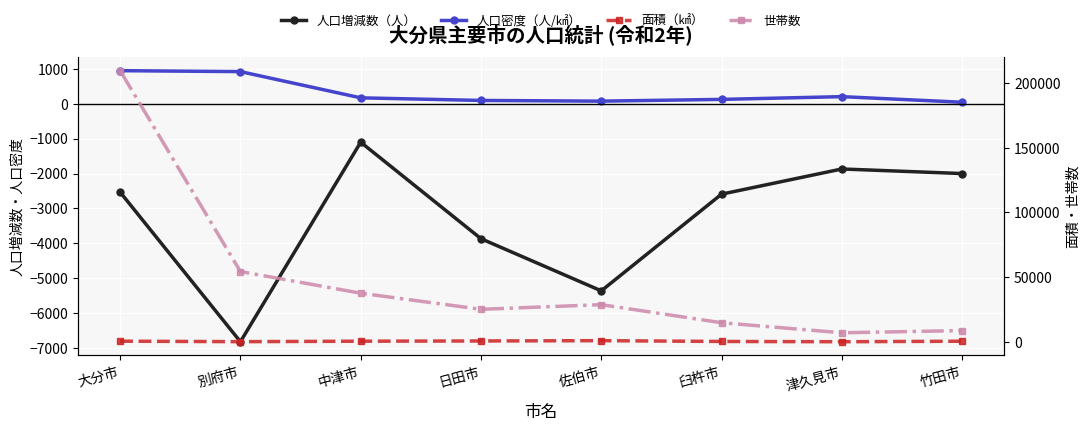

Reading left to right, what are all the values shown in this chart?

人口増減数（人）: -2532.0	-6817.0	-1102.0	-3866.0	-5360.0	-2590.0	-1869.0	-2000.0
人口密度（人/㎢）: 946.7	920.1	168.6	94.1	74.0	124.2	202.6	42.6
面積（㎢）: 502.4	125.3	491.4	666.0	903.1	291.2	79.5	477.5
世帯数: 209539.0	54336.0	37571.0	25139.0	28716.0	14749.0	6995.0	8699.0